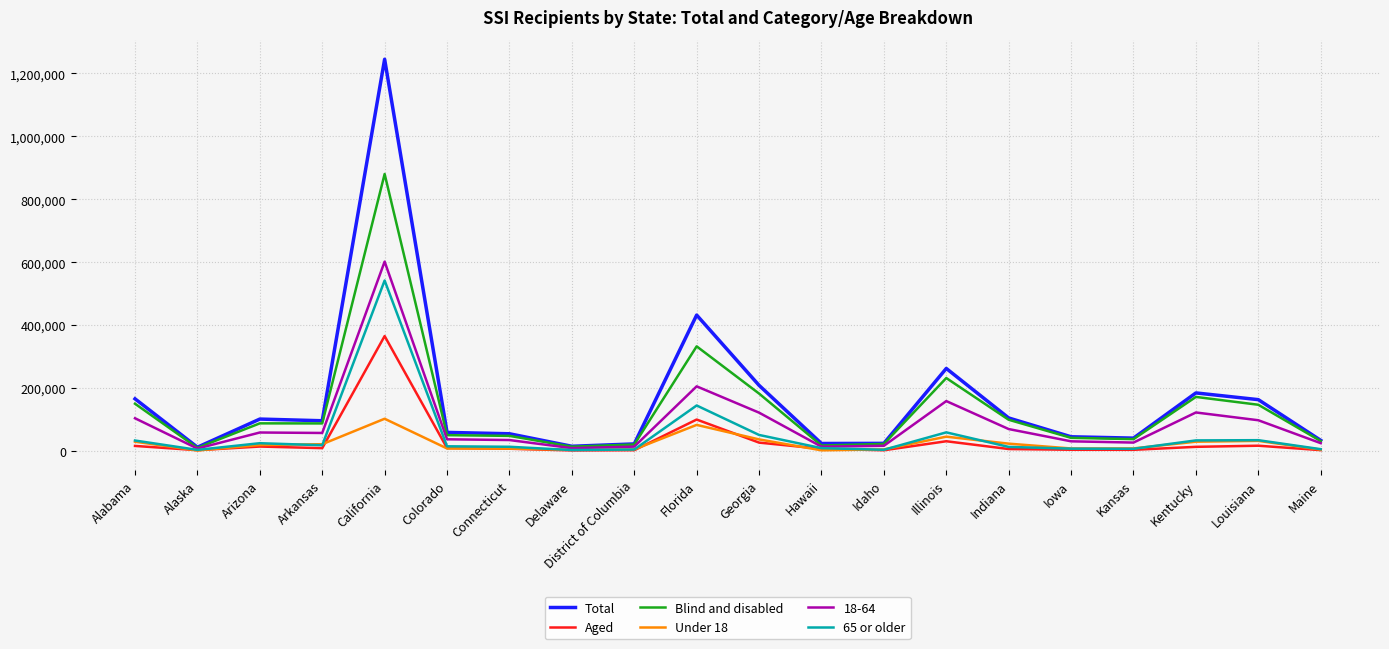

At which category is the sum across all series the highest?

California